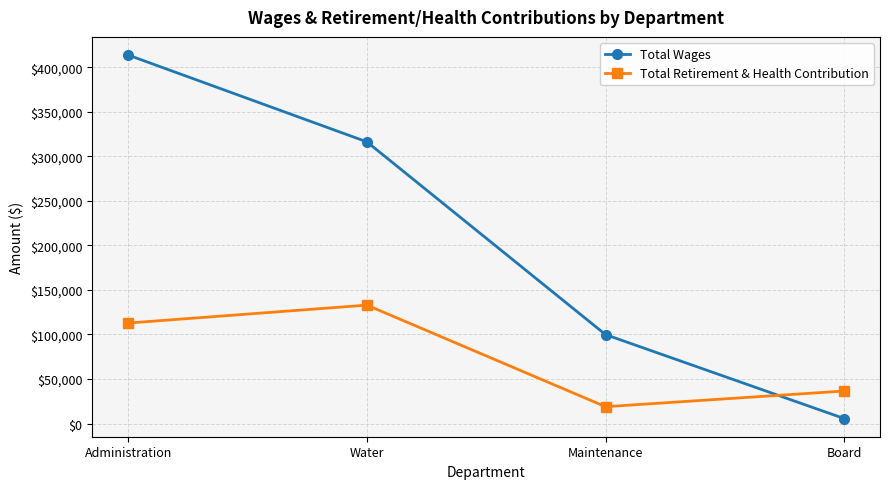

The Total Retirement & Health Contribution series shows 36490 at Board. True or false?

True